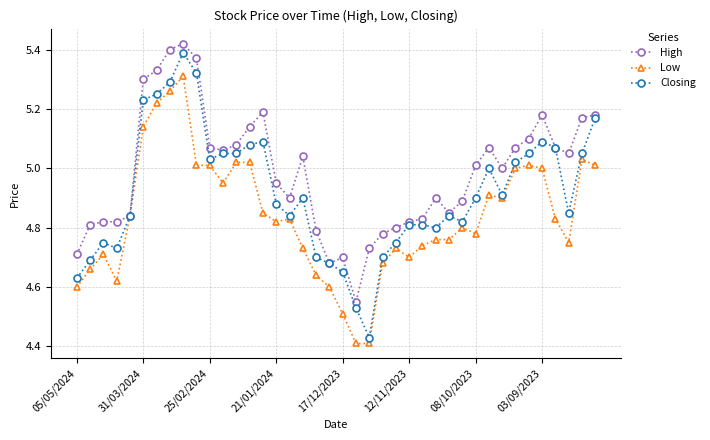

Rank the series by their average value, from lowest to highest.

Low, Closing, High